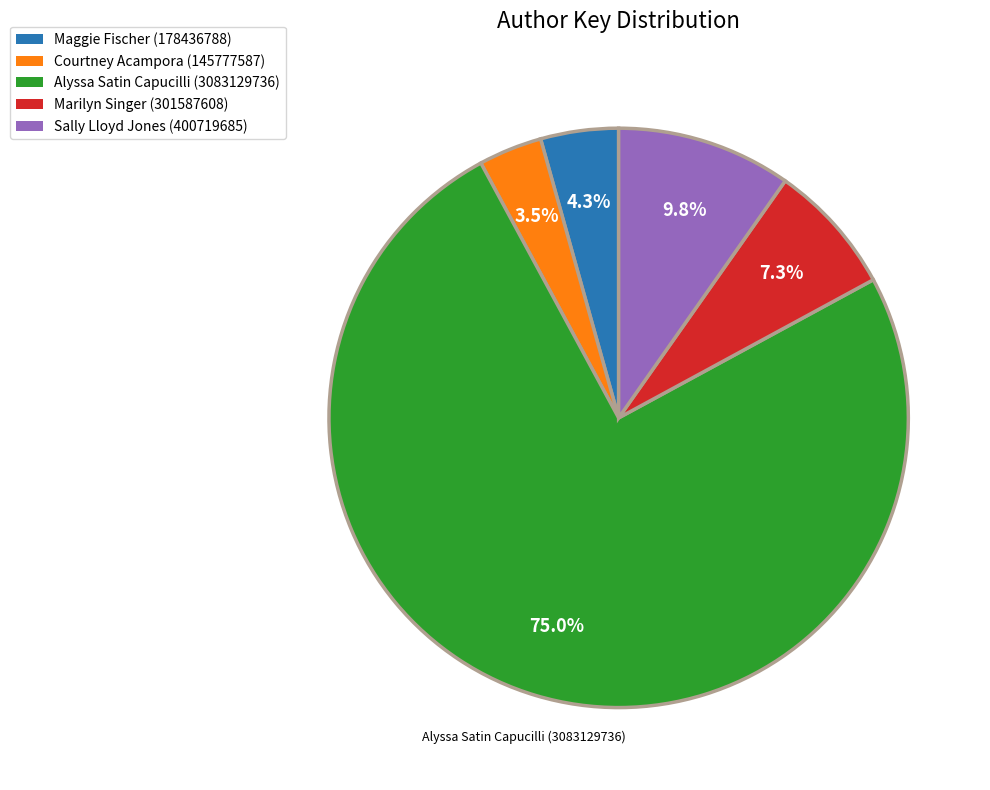

Between Marilyn Singer (301587608) and Sally Lloyd Jones (400719685), which is larger?

Sally Lloyd Jones (400719685)